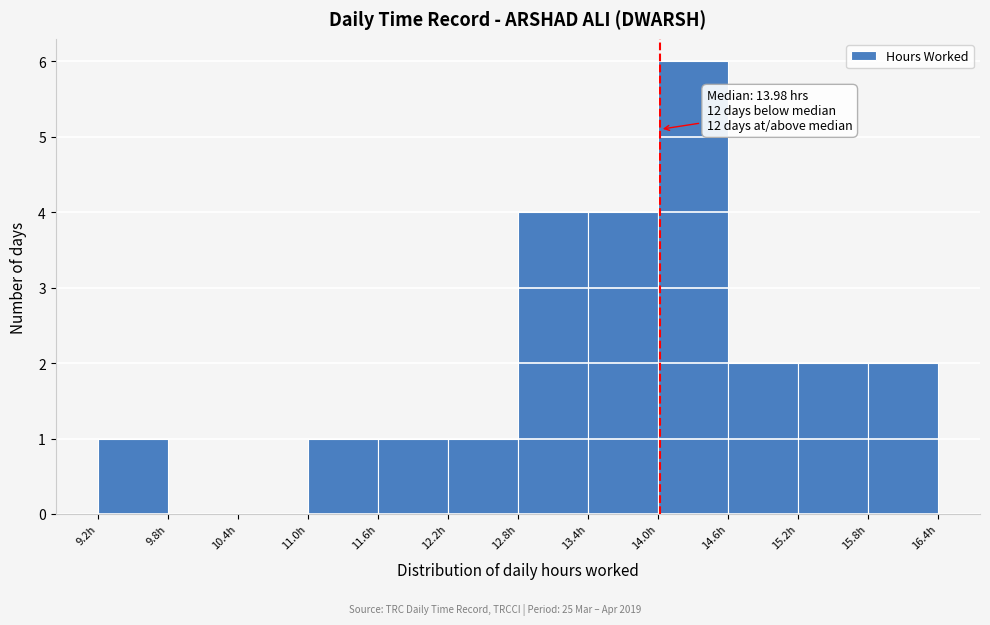

Over which range of the x-axis is the bar tallest?

14.0 to 14.6